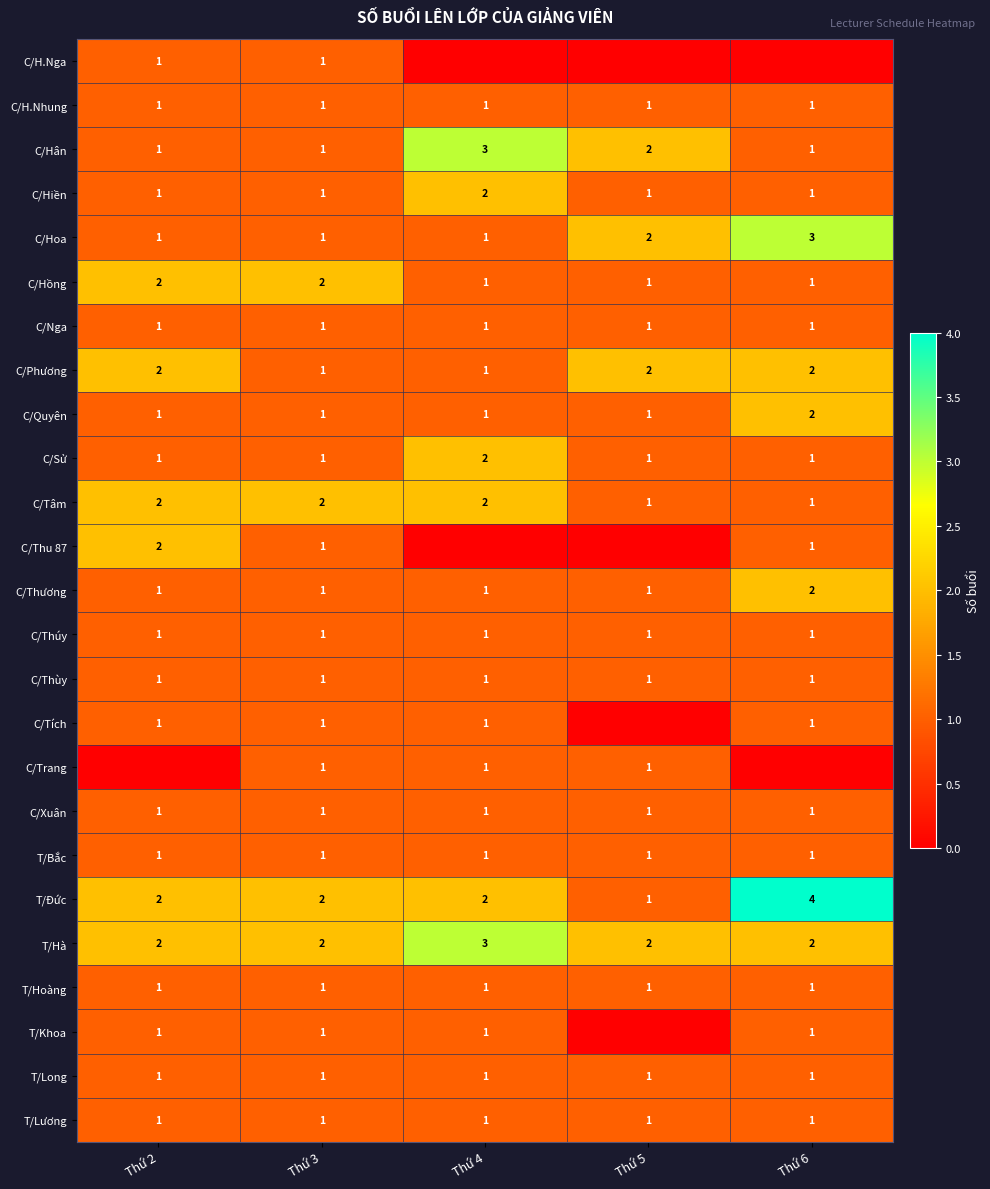

True or false: T/Lương has a value of 2 at Thứ 2.

False